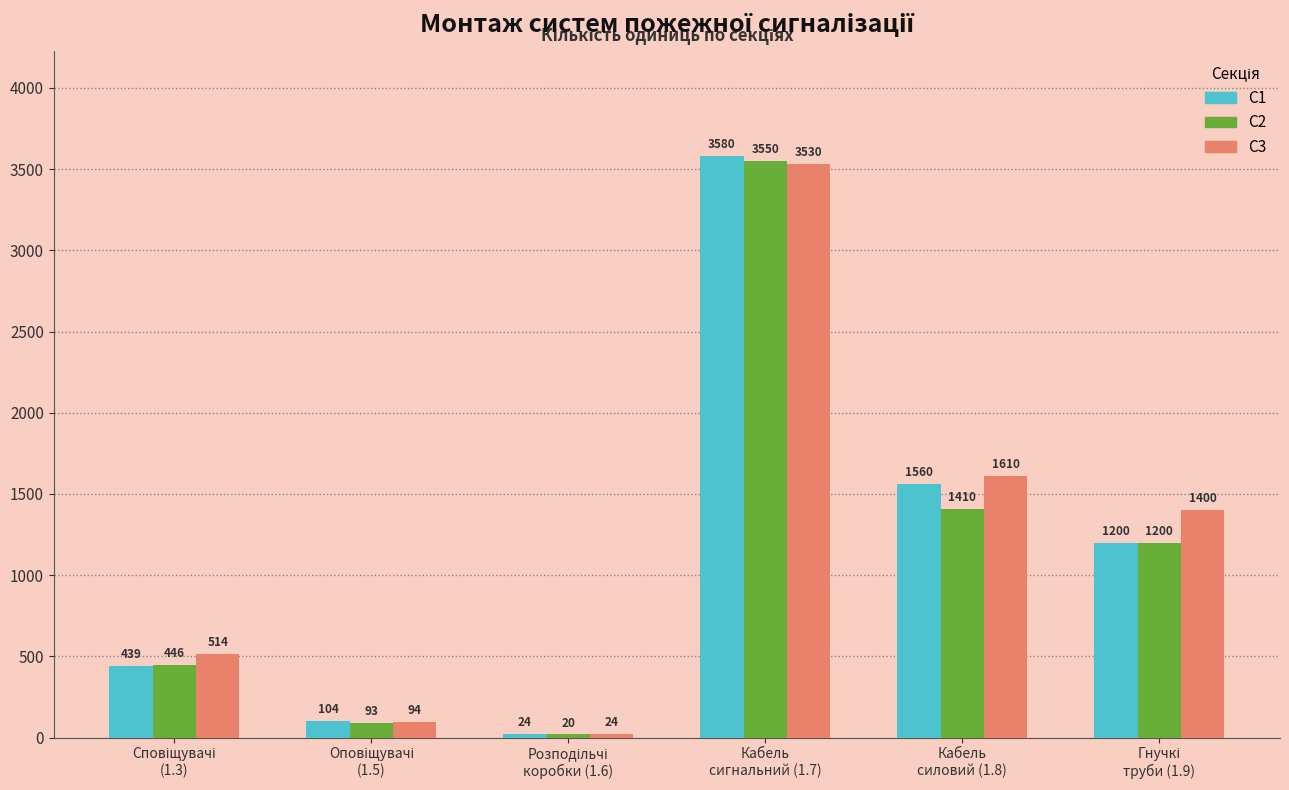

Which series has the widest spread of values?

С1